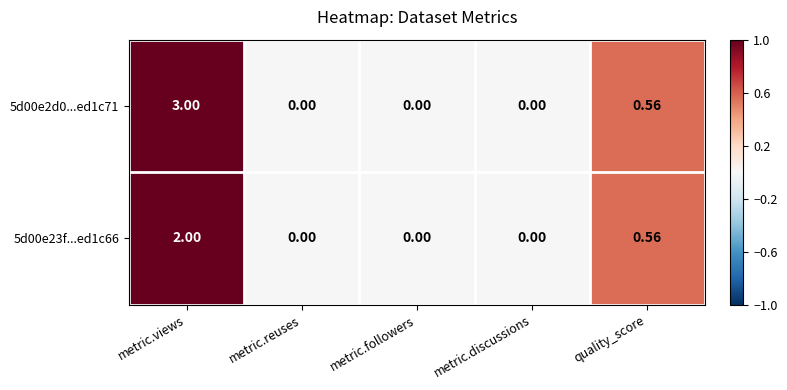

At how many categories does at least one series exceed 1?

1